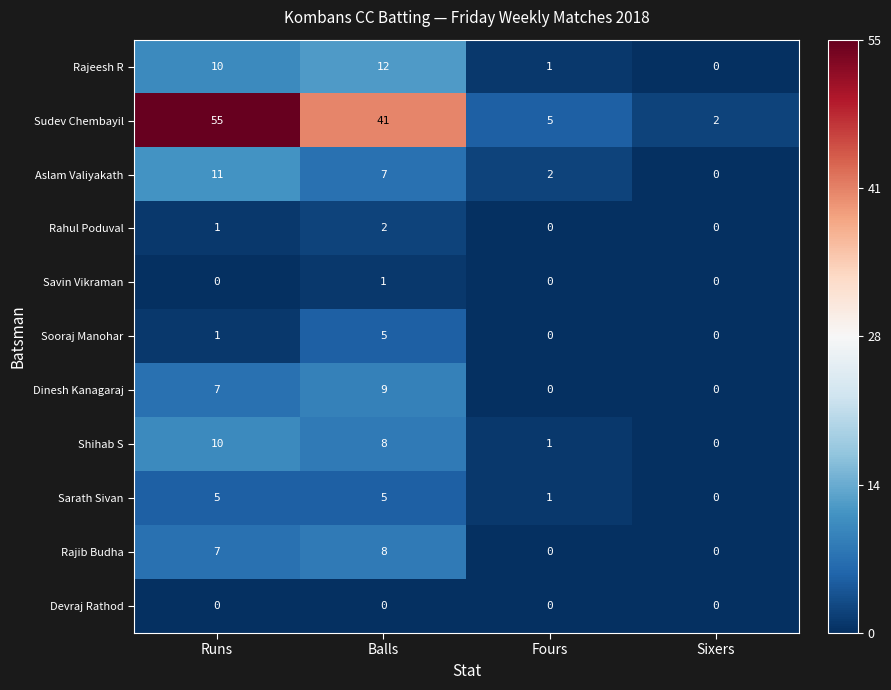

At which label is Rajib Budha closest to 4?

Runs